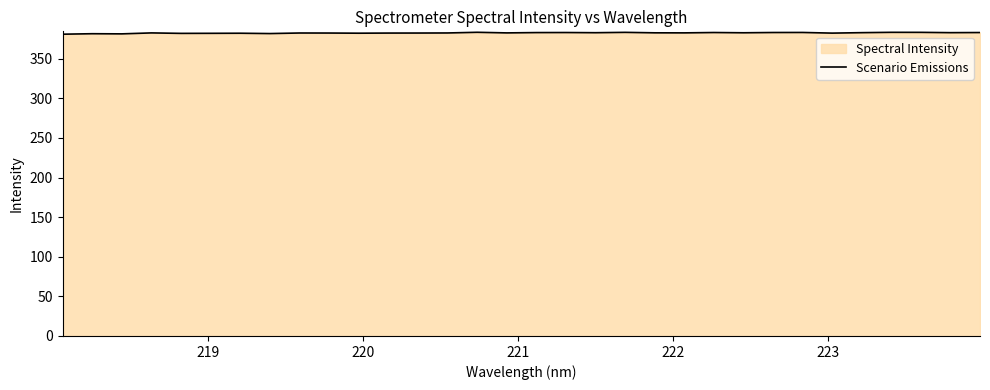

What is the smallest value displayed?

381.1